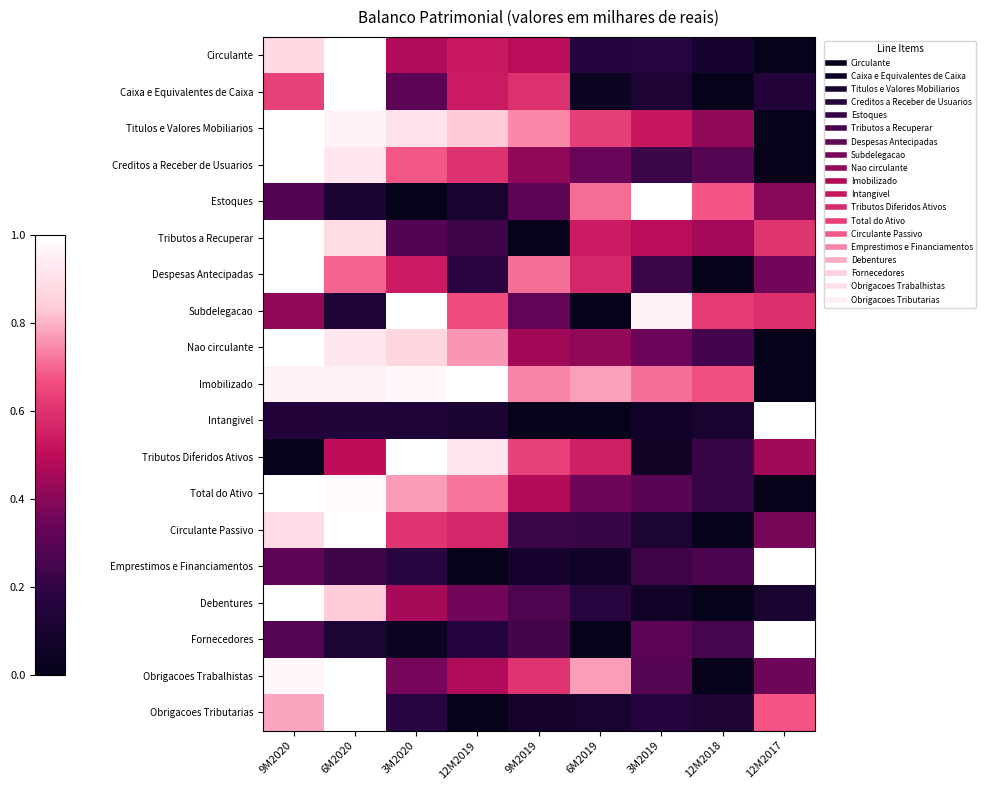

Reading left to right, extract all data points from this chart.

Circulante: 9M2020=0.9	6M2020=1.0	3M2020=0.5	12M2019=0.5	9M2019=0.5	6M2019=0.2	3M2019=0.2	12M2018=0.1	12M2017=0.0
Caixa e Equivalentes de Caixa: 9M2020=0.6	6M2020=1.0	3M2020=0.3	12M2019=0.5	9M2019=0.6	6M2019=0.0	3M2019=0.1	12M2018=0.0	12M2017=0.1
Titulos e Valores Mobiliarios: 9M2020=1.0	6M2020=1.0	3M2020=0.9	12M2019=0.8	9M2019=0.7	6M2019=0.6	3M2019=0.5	12M2018=0.4	12M2017=0.0
Creditos a Receber de Usuarios: 9M2020=1.0	6M2020=0.9	3M2020=0.7	12M2019=0.6	9M2019=0.4	6M2019=0.3	3M2019=0.2	12M2018=0.3	12M2017=0.0
Estoques: 9M2020=0.3	6M2020=0.1	3M2020=0.0	12M2019=0.1	9M2019=0.3	6M2019=0.7	3M2019=1.0	12M2018=0.7	12M2017=0.4
Tributos a Recuperar: 9M2020=1.0	6M2020=0.9	3M2020=0.3	12M2019=0.2	9M2019=0.0	6M2019=0.5	3M2019=0.5	12M2018=0.4	12M2017=0.6
Despesas Antecipadas: 9M2020=1.0	6M2020=0.7	3M2020=0.5	12M2019=0.2	9M2019=0.7	6M2019=0.6	3M2019=0.2	12M2018=0.0	12M2017=0.4
Subdelegacao: 9M2020=0.4	6M2020=0.1	3M2020=1.0	12M2019=0.7	9M2019=0.3	6M2019=0.0	3M2019=1.0	12M2018=0.6	12M2017=0.6
Nao circulante: 9M2020=1.0	6M2020=0.9	3M2020=0.9	12M2019=0.8	9M2019=0.4	6M2019=0.4	3M2019=0.3	12M2018=0.2	12M2017=0.0
Imobilizado: 9M2020=1.0	6M2020=1.0	3M2020=1.0	12M2019=1.0	9M2019=0.7	6M2019=0.8	3M2019=0.7	12M2018=0.7	12M2017=0.0
Intangivel: 9M2020=0.1	6M2020=0.1	3M2020=0.1	12M2019=0.1	9M2019=0.0	6M2019=0.0	3M2019=0.1	12M2018=0.1	12M2017=1.0
Tributos Diferidos Ativos: 9M2020=0.0	6M2020=0.5	3M2020=1.0	12M2019=0.9	9M2019=0.6	6M2019=0.5	3M2019=0.1	12M2018=0.2	12M2017=0.4
Total do Ativo: 9M2020=1.0	6M2020=1.0	3M2020=0.8	12M2019=0.7	9M2019=0.5	6M2019=0.4	3M2019=0.3	12M2018=0.2	12M2017=0.0
Circulante Passivo: 9M2020=0.9	6M2020=1.0	3M2020=0.6	12M2019=0.6	9M2019=0.2	6M2019=0.2	3M2019=0.1	12M2018=0.0	12M2017=0.4
Emprestimos e Financiamentos: 9M2020=0.3	6M2020=0.2	3M2020=0.2	12M2019=0.0	9M2019=0.1	6M2019=0.1	3M2019=0.2	12M2018=0.3	12M2017=1.0
Debentures: 9M2020=1.0	6M2020=0.8	3M2020=0.5	12M2019=0.4	9M2019=0.3	6M2019=0.2	3M2019=0.1	12M2018=0.0	12M2017=0.1
Fornecedores: 9M2020=0.3	6M2020=0.1	3M2020=0.0	12M2019=0.2	9M2019=0.2	6M2019=0.0	3M2019=0.3	12M2018=0.3	12M2017=1.0
Obrigacoes Trabalhistas: 9M2020=1.0	6M2020=1.0	3M2020=0.4	12M2019=0.5	9M2019=0.6	6M2019=0.8	3M2019=0.3	12M2018=0.0	12M2017=0.3
Obrigacoes Tributarias: 9M2020=0.8	6M2020=1.0	3M2020=0.2	12M2019=0.0	9M2019=0.1	6M2019=0.1	3M2019=0.2	12M2018=0.1	12M2017=0.7